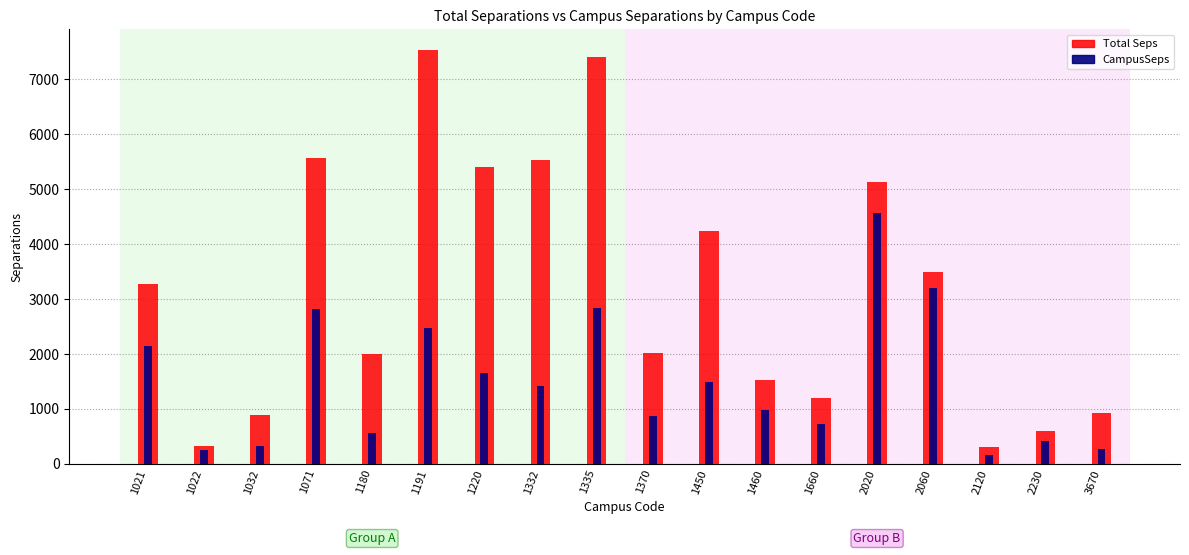

What is the average value of the Total Seps series?

3186.1